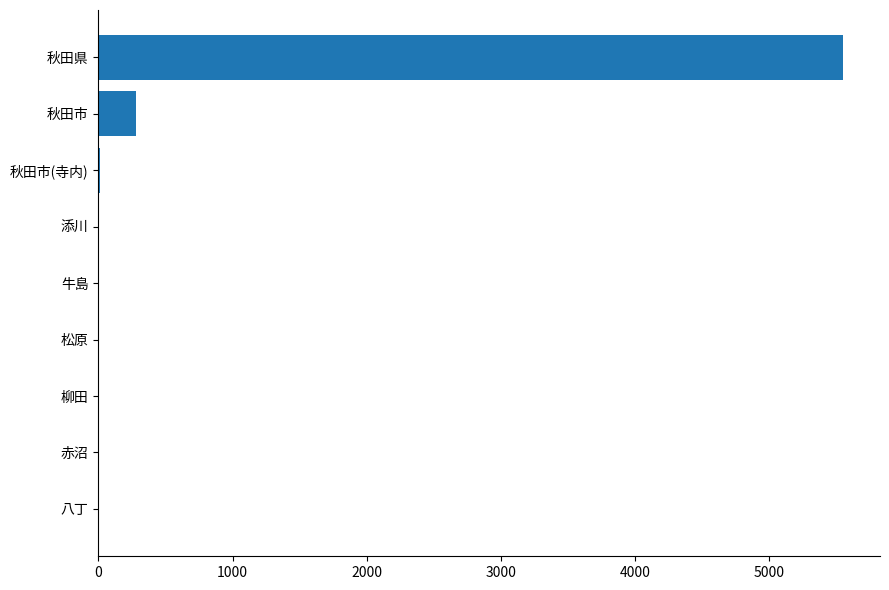

At which label is the value closest to 2773?

秋田市